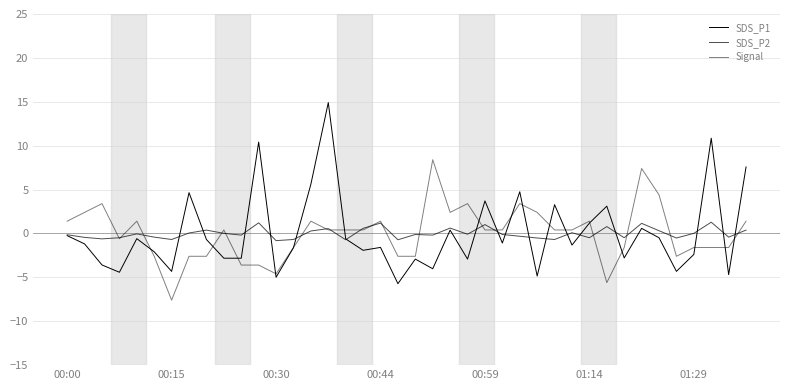

In SDS_P1, how many points are higher than both neighbors (excluding endpoints)?

13